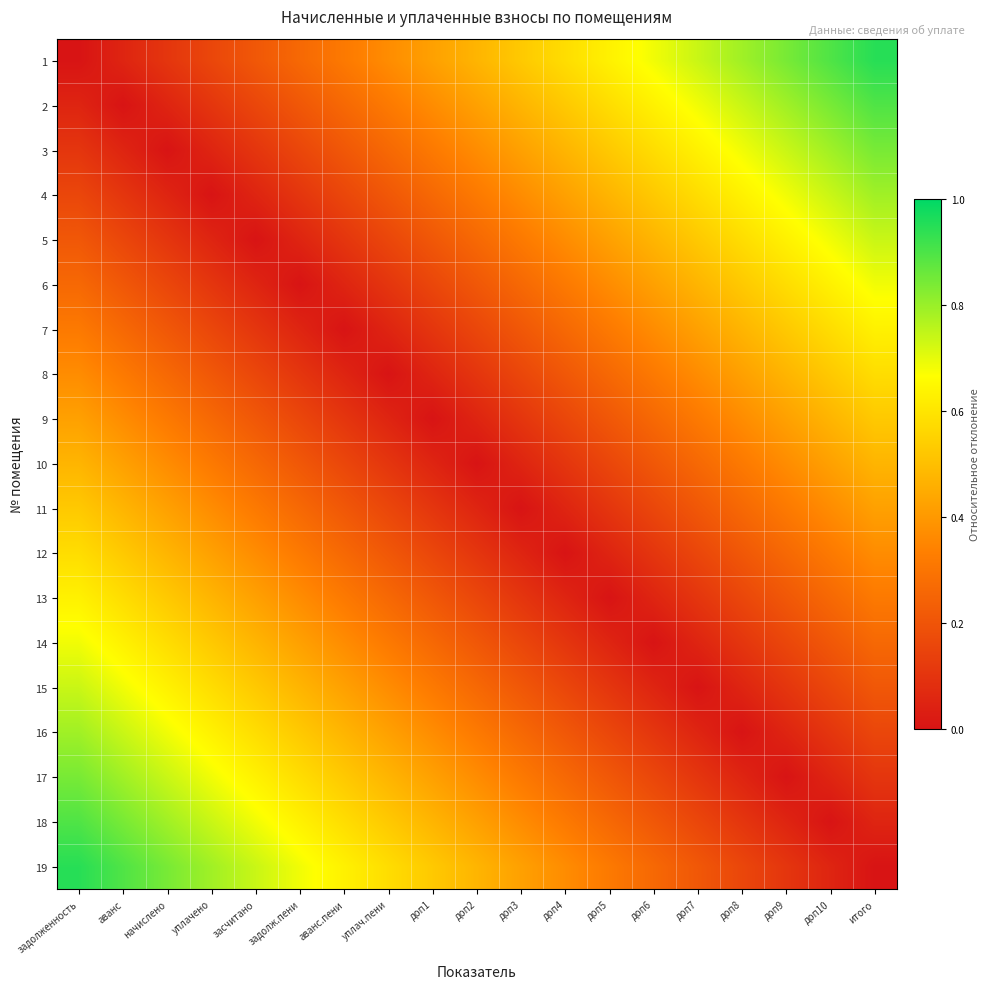

Rank the series by their maximum value, from highest to lowest.

1, 19, 18, 2, 3, 17, 4, 16, 5, 15, 14, 6, 7, 13, 8, 12, 9, 11, 10